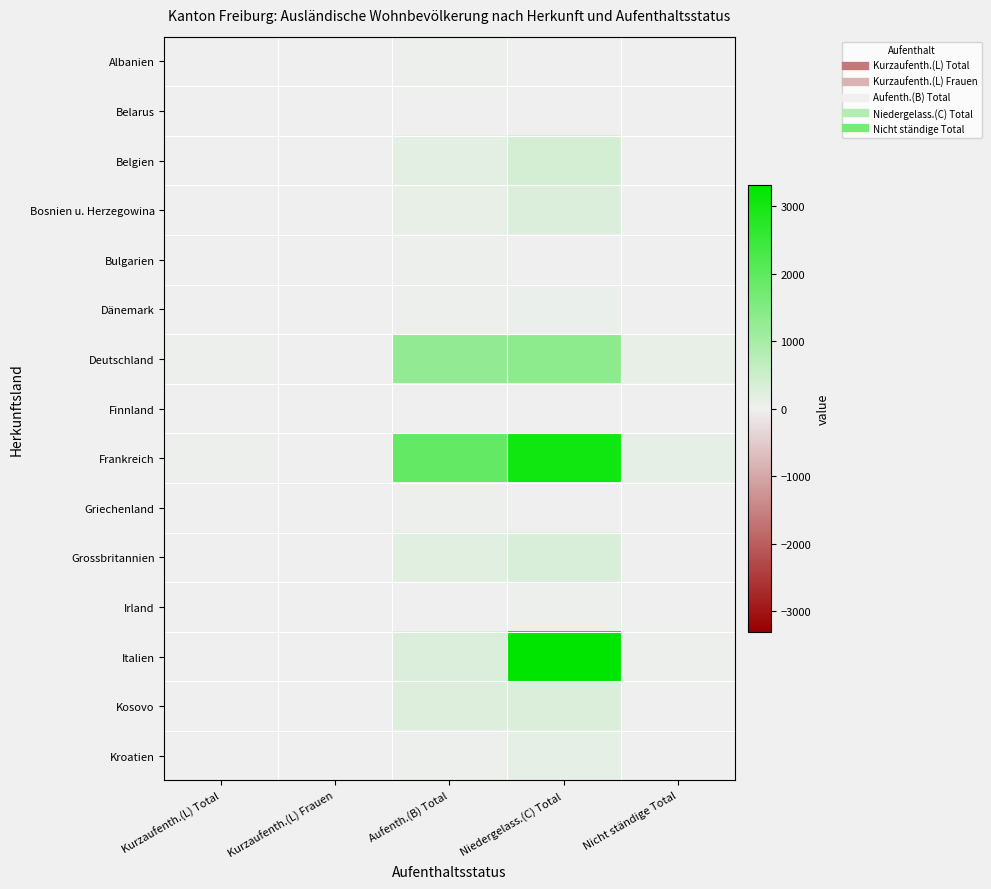

What is the total value across all series at Nicht ständige Total?

346